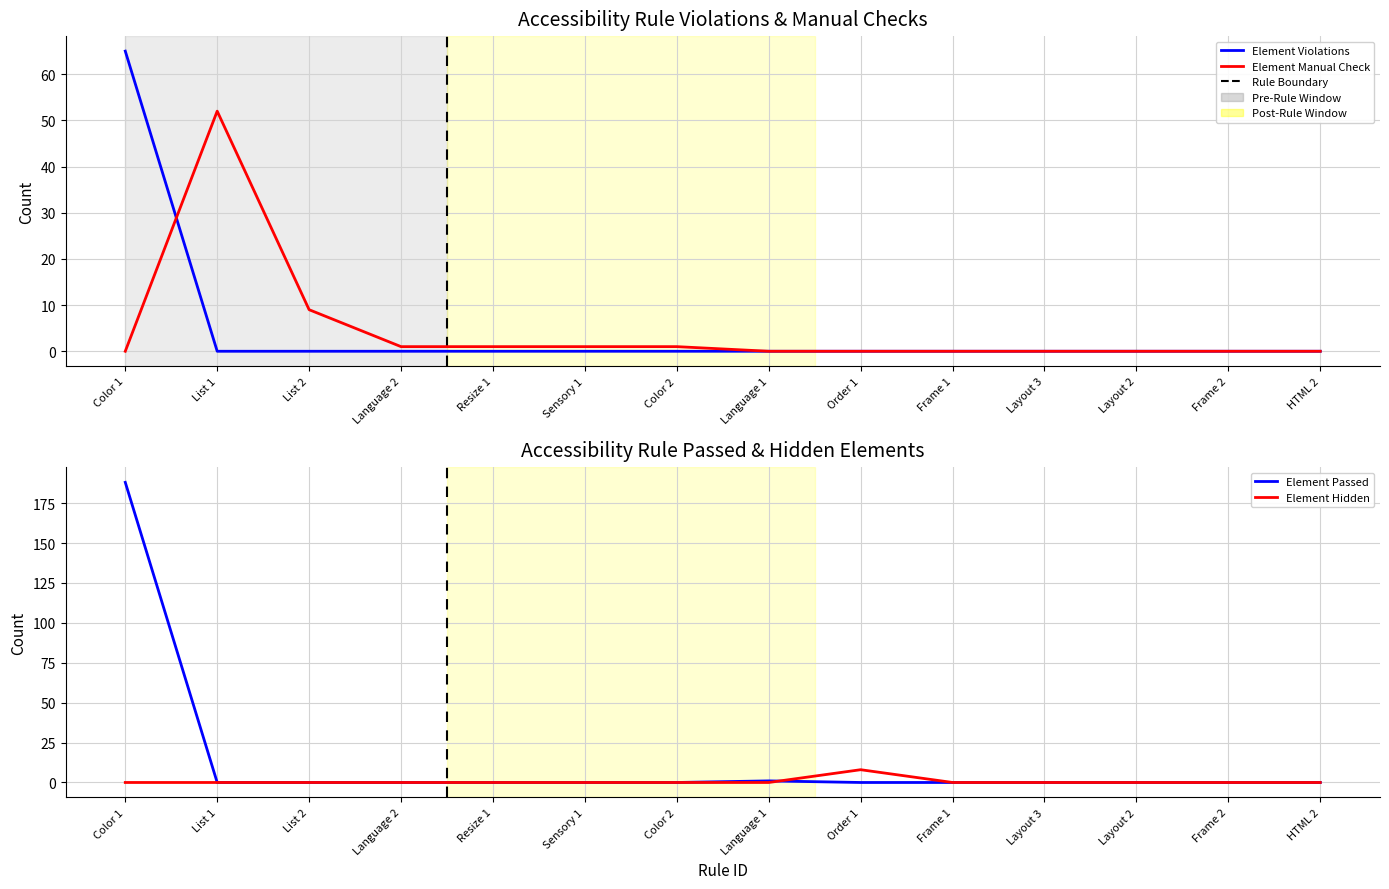

What is the maximum value for Element Passed?

188